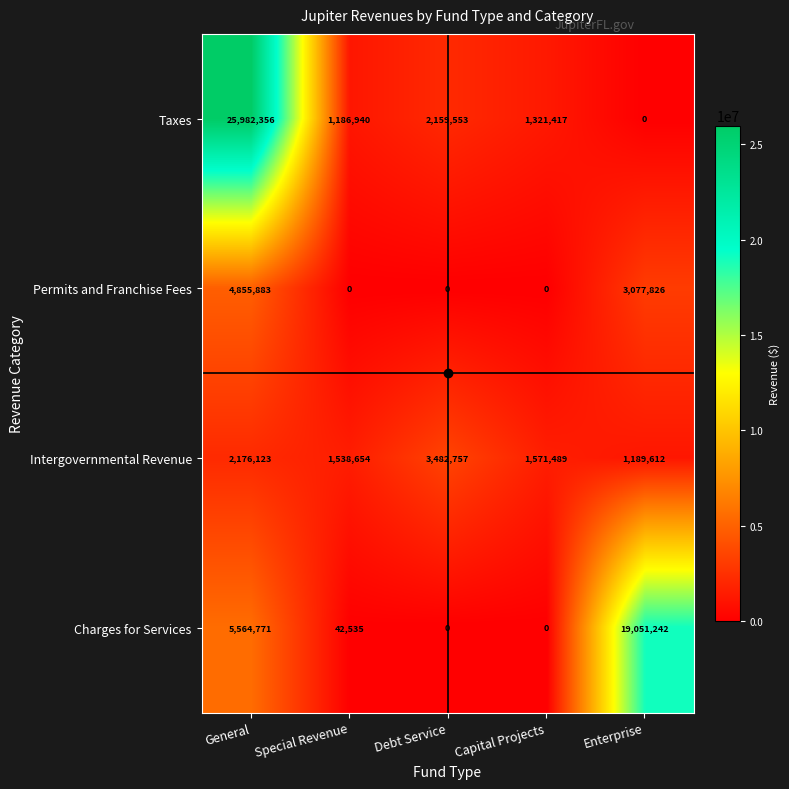

Where is Charges for Services nearest to the value 9525621?

General